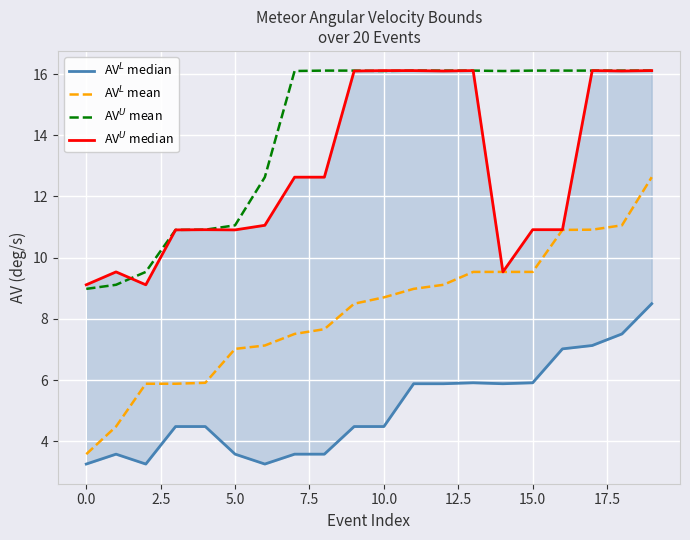

Which series changed the most between 10 and 16?

AV$^{U}$ median